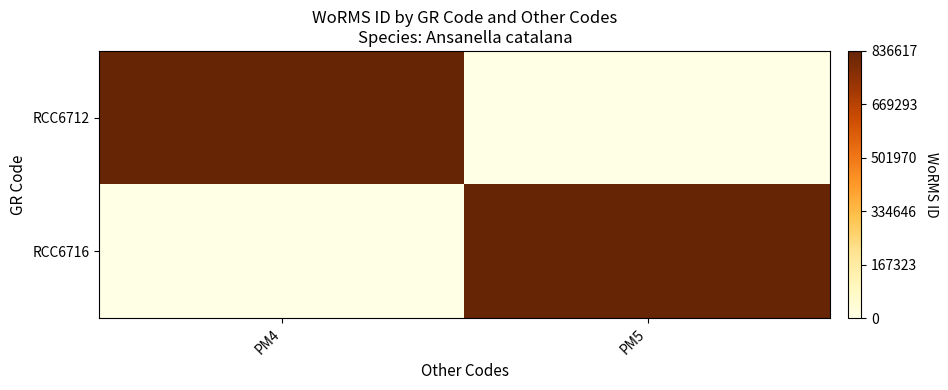

Between PM4 and PM5, which is larger?

PM4